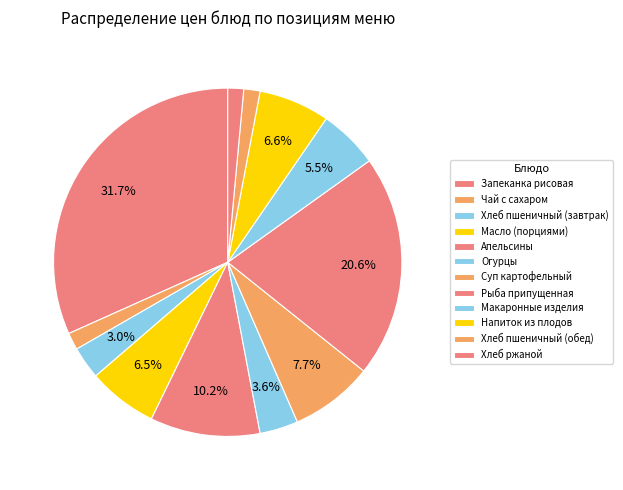

What percentage do Апельсины and Макаронные изделия together represent?

15.7%